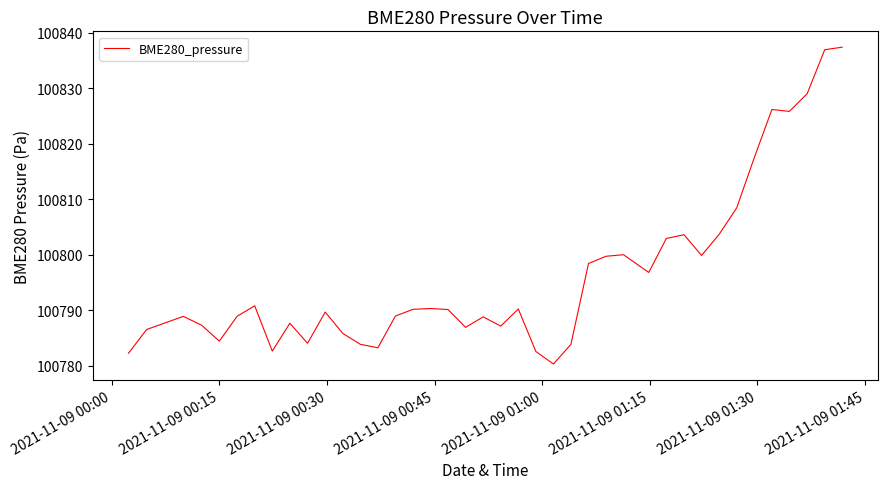

What is the minimum value shown in the chart?

100780.3